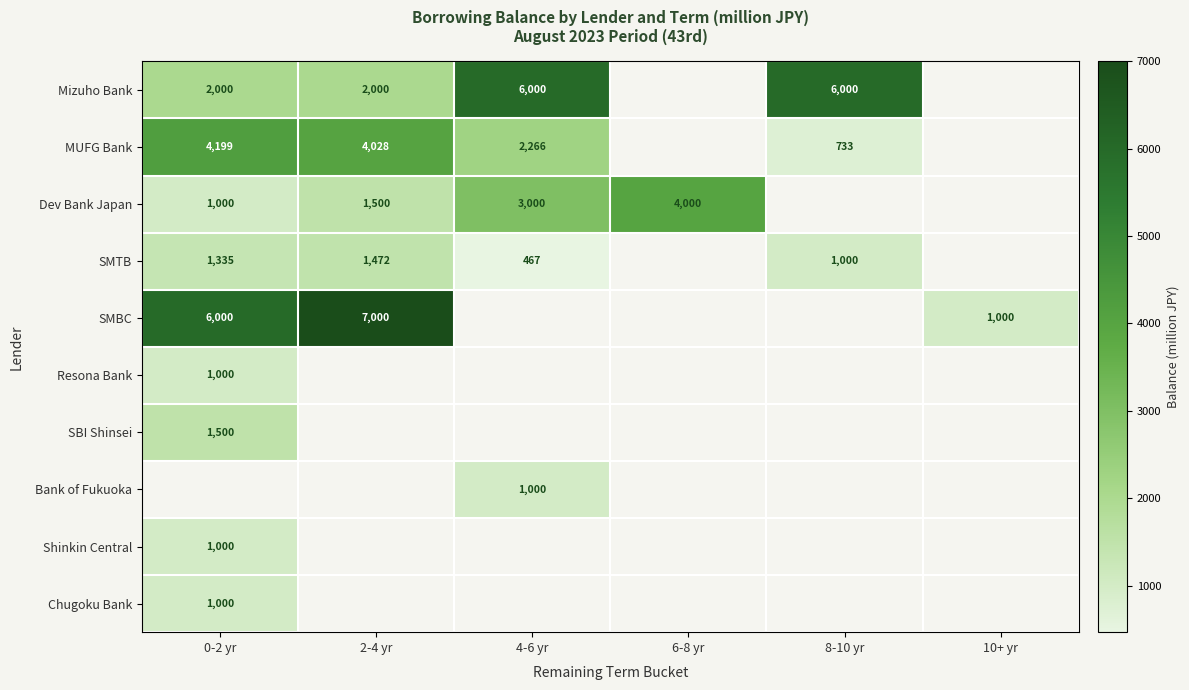

True or false: MUFG Bank has a value of 237 at 8-10 yr.

False